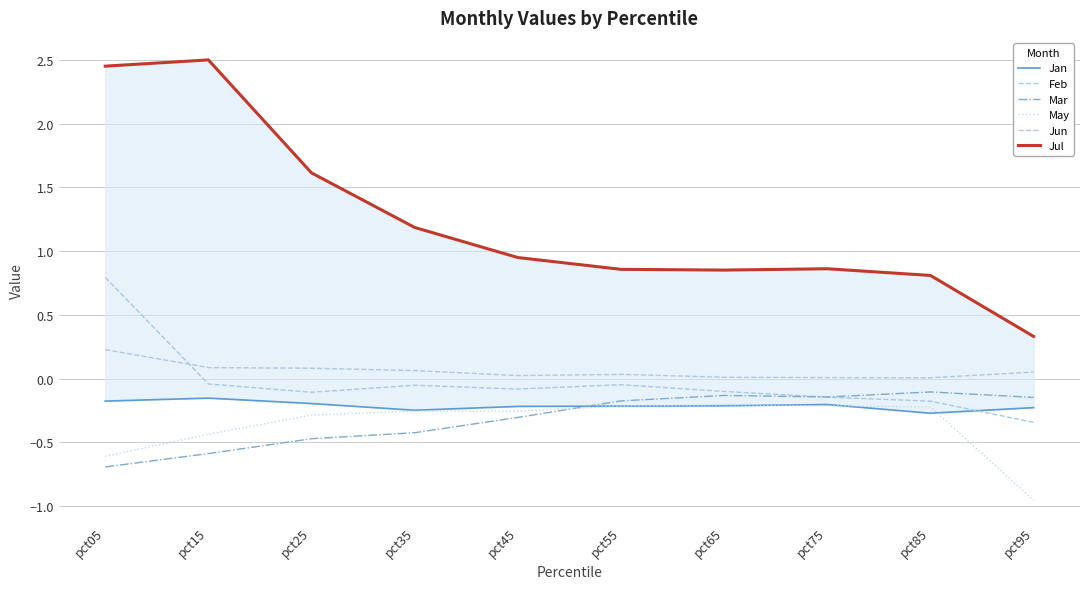

What is the value of the May point at the 8th from the left?

-0.2